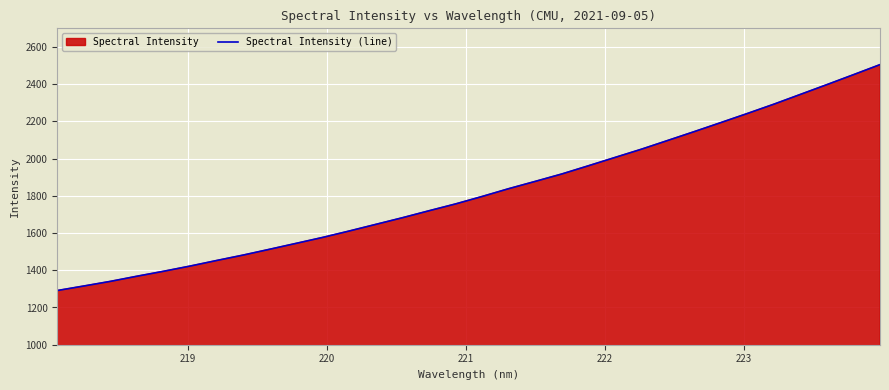

How many values are below 1796?

16